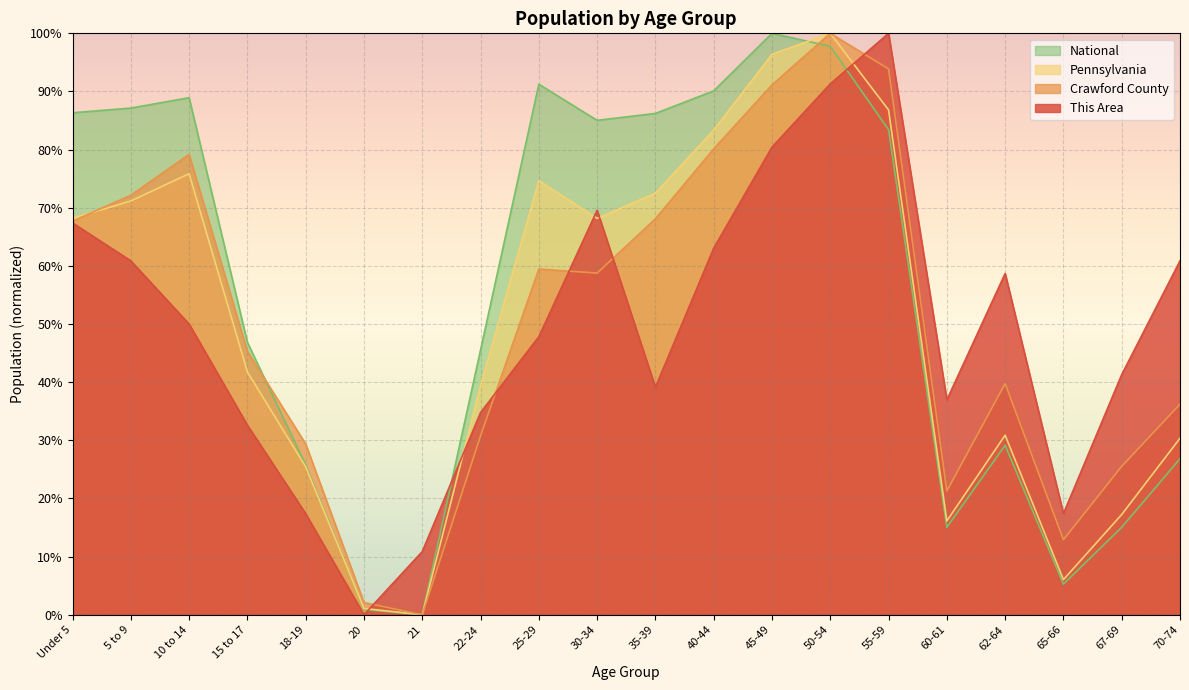

At which category does Pennsylvania reach its first local valley?

21